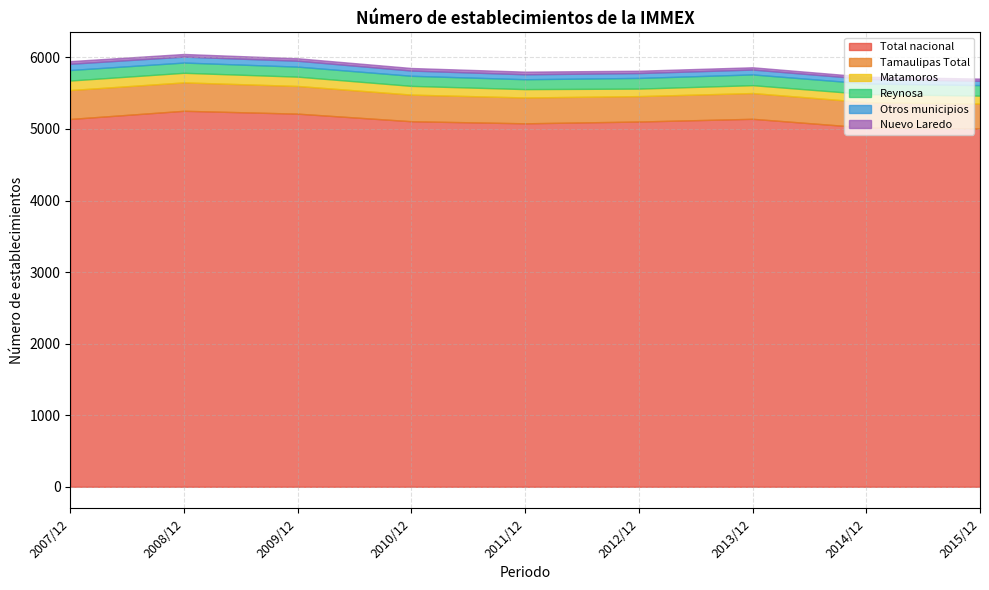

At which category does Total nacional reach its first local peak?

2008/12